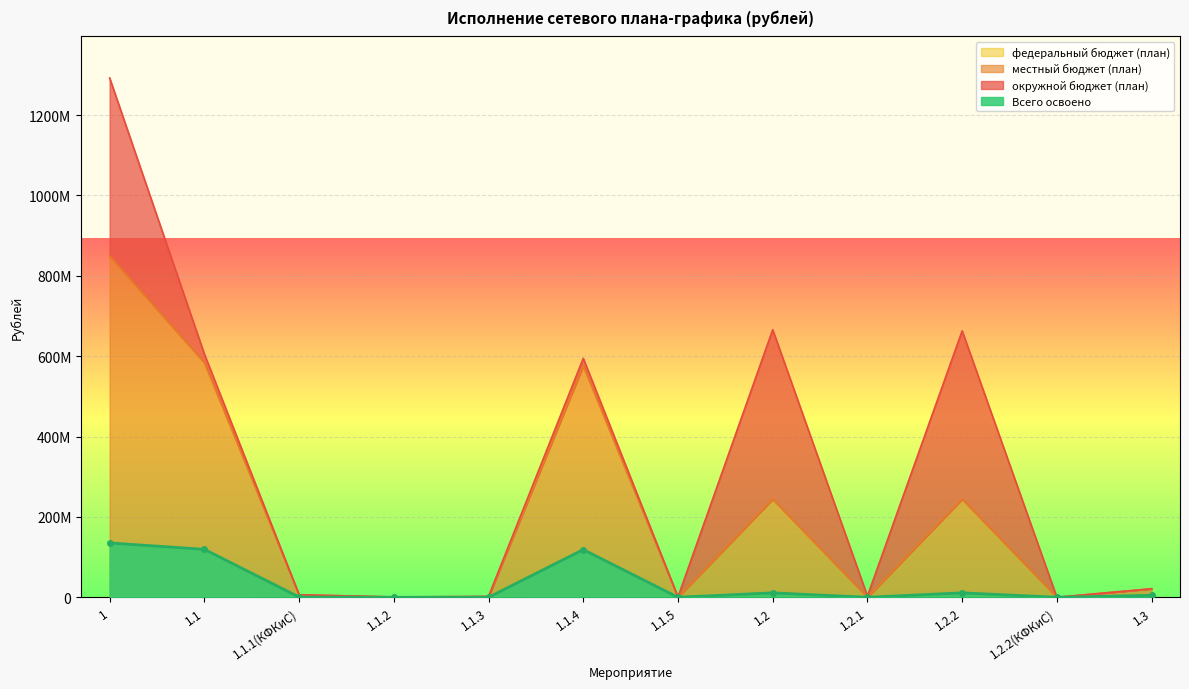

What is the label of the 2nd point from the right?

1.2.2(КФКиС)